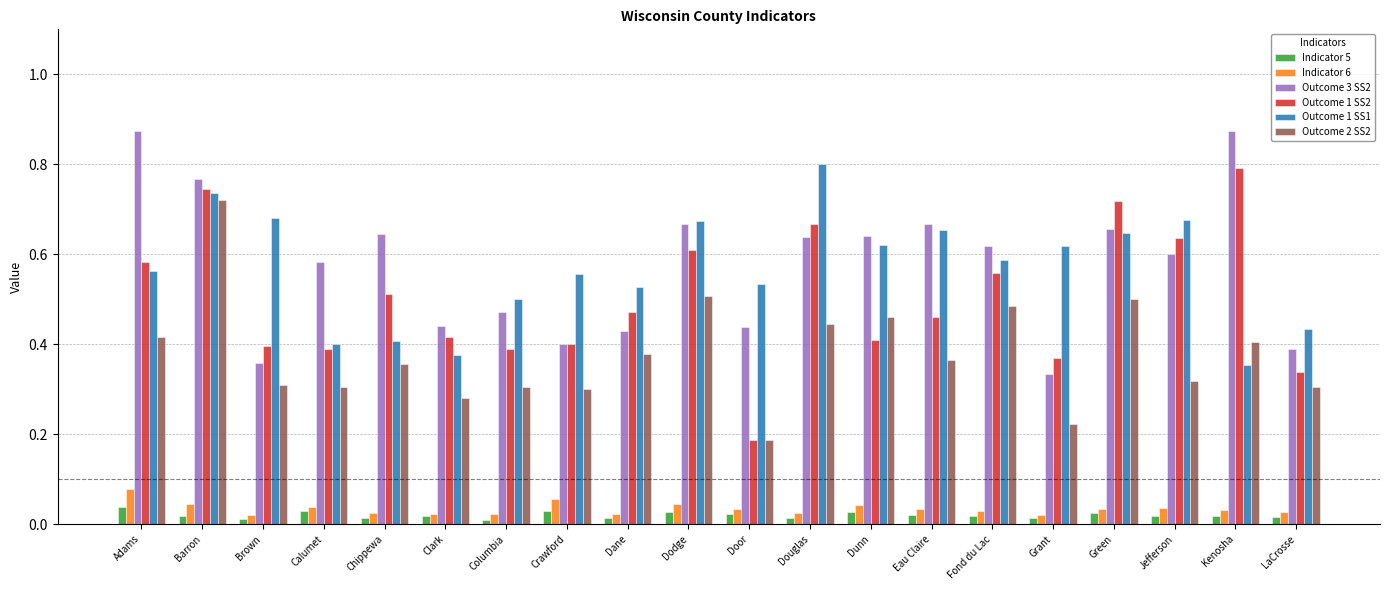

Is the value of Indicator 6 at Jefferson greater than the value of Outcome 3 SS2 at Eau Claire?

No